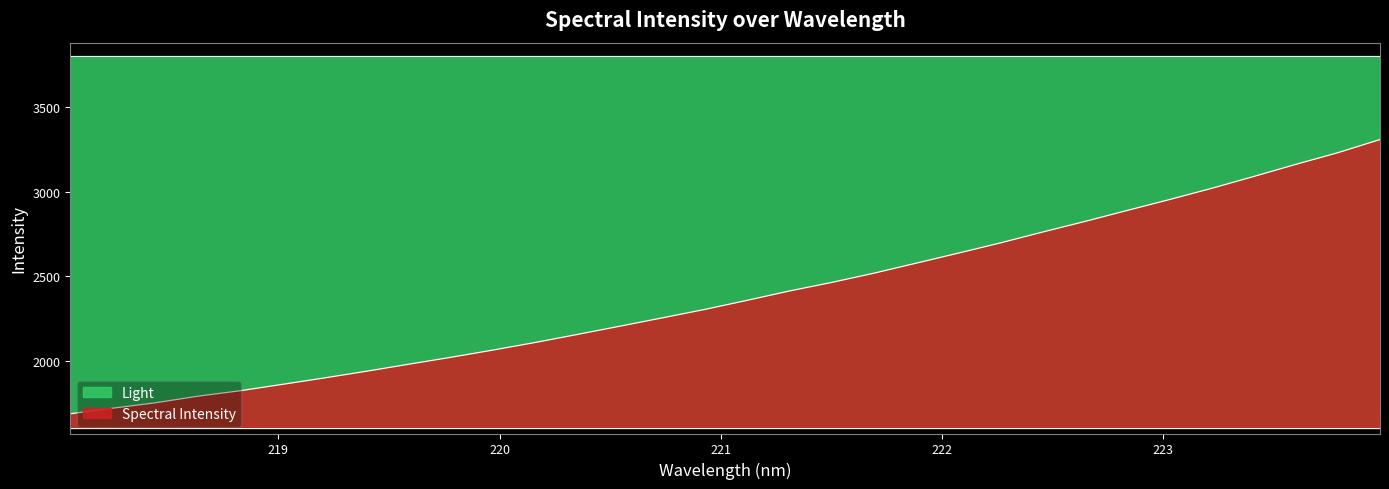

What is the sum of all values?

76445.4